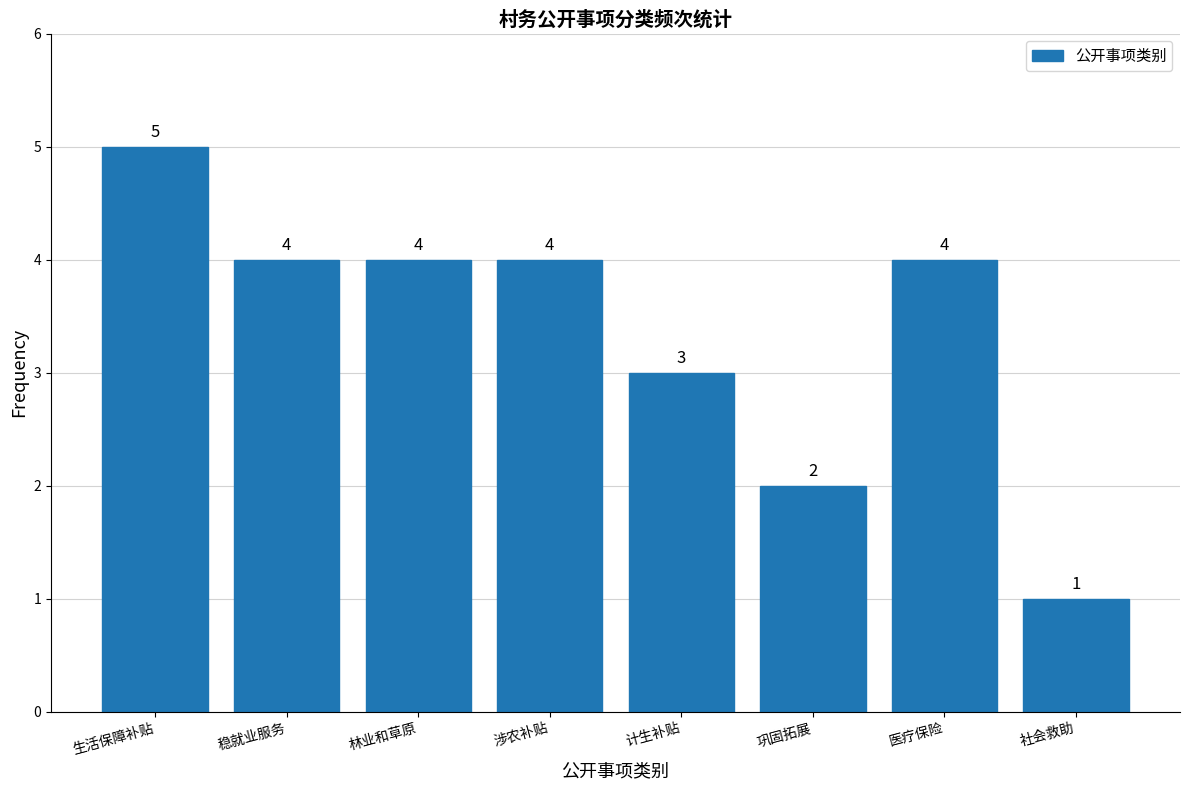

Reading left to right, extract all data points from this chart.

生活保障补贴=5	稳就业服务=4	林业和草原=4	涉农补贴=4	计生补贴=3	巩固拓展=2	医疗保险=4	社会救助=1